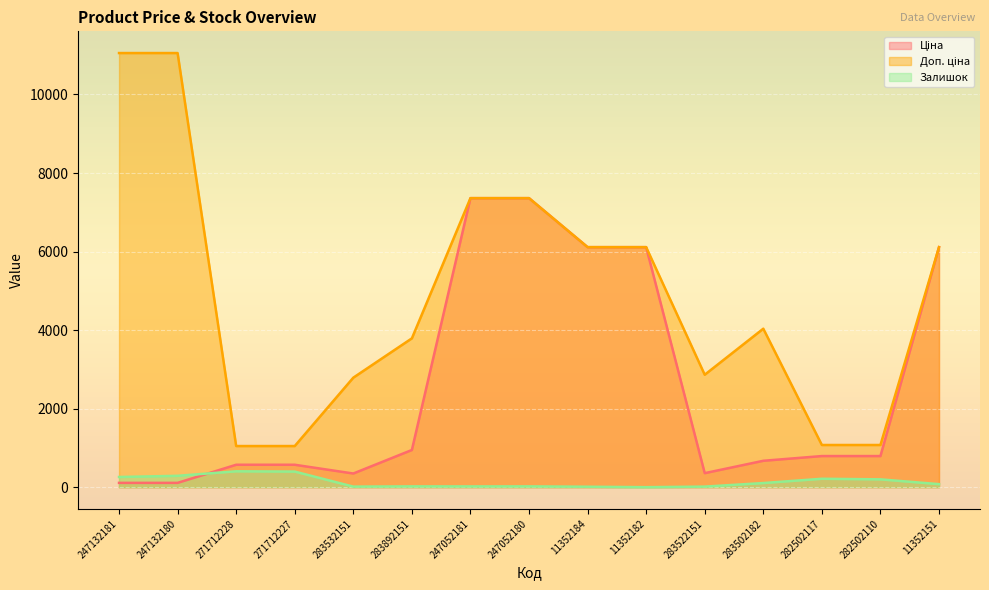

Which label corresponds to the smallest value in the chart?

11352182